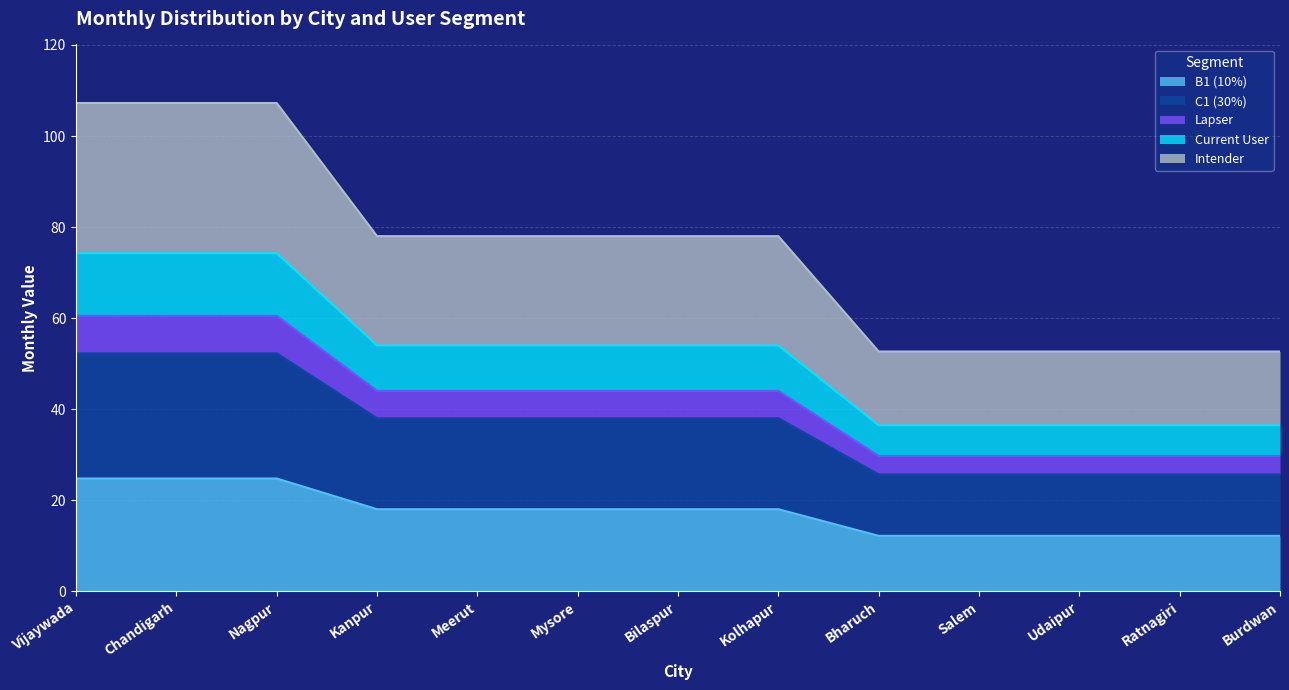

What is the total value across all series at Burdwan?

52.7